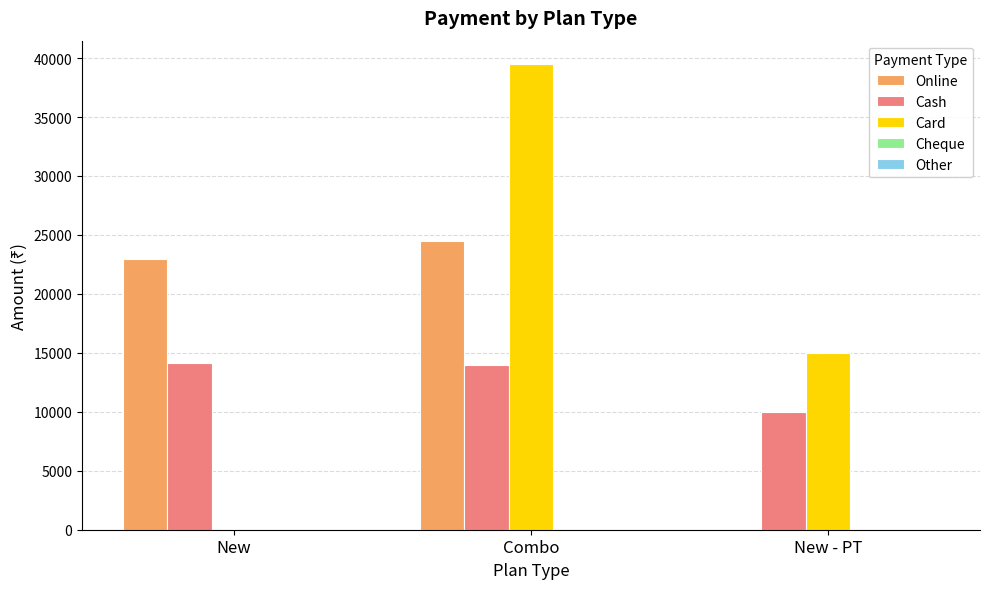

How many categories are shown in the chart?

3